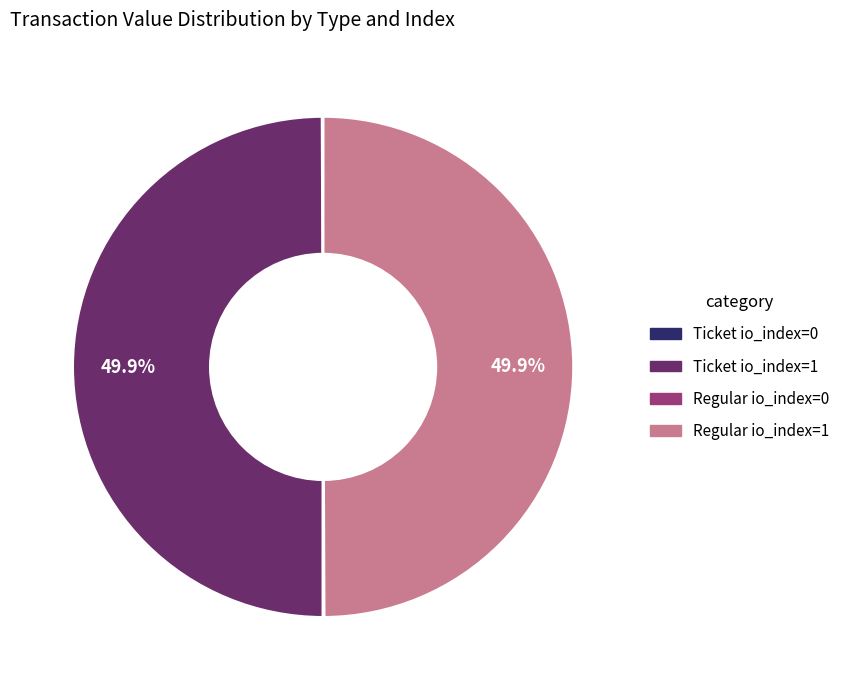

Which slice is the smallest?

Ticket io_index=0